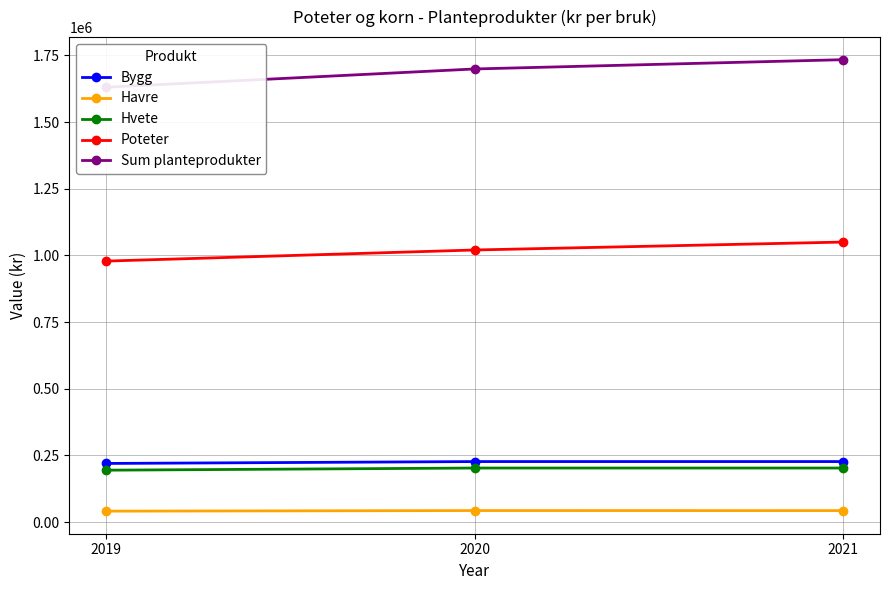

What is the approximate value of Hvete at 2021, to the nearest 10?

202560